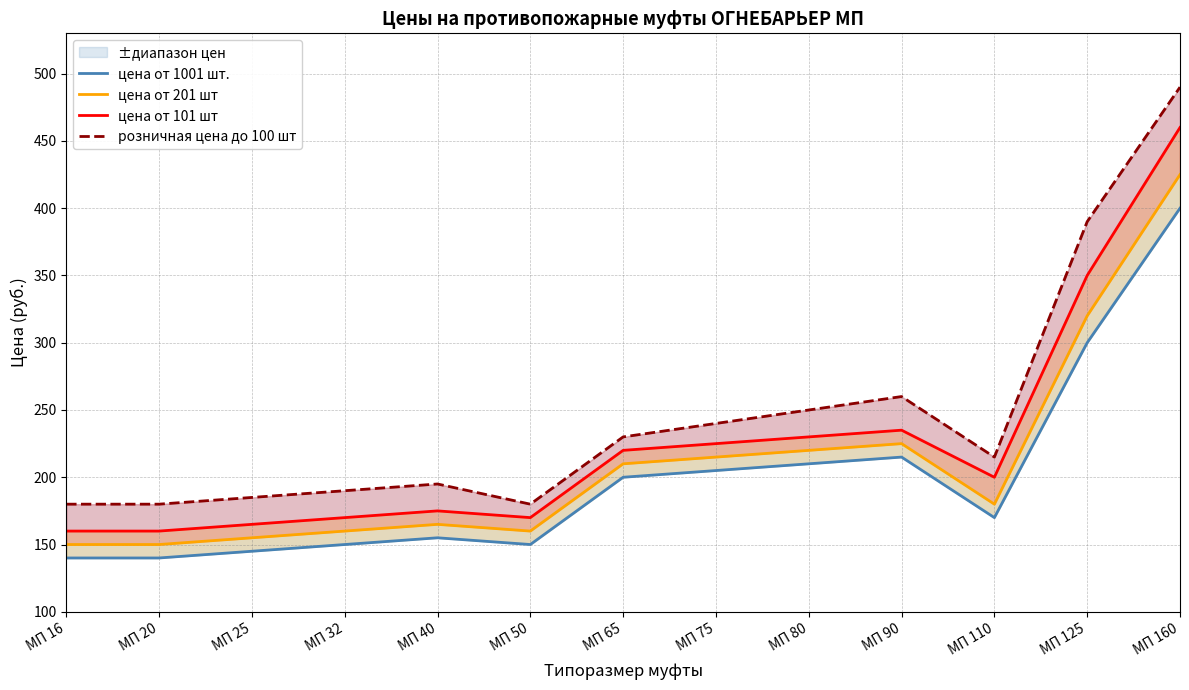

Where is цена от 201 шт nearest to the value 287?

МП 125